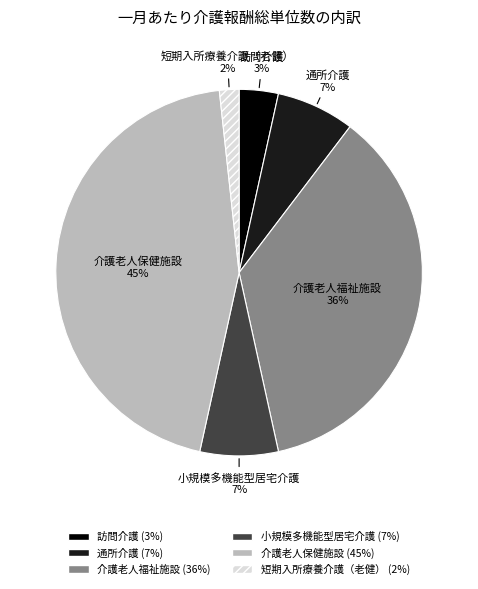

To the nearest percent, what is the difference between the largest and smallest slice percentages?

43%